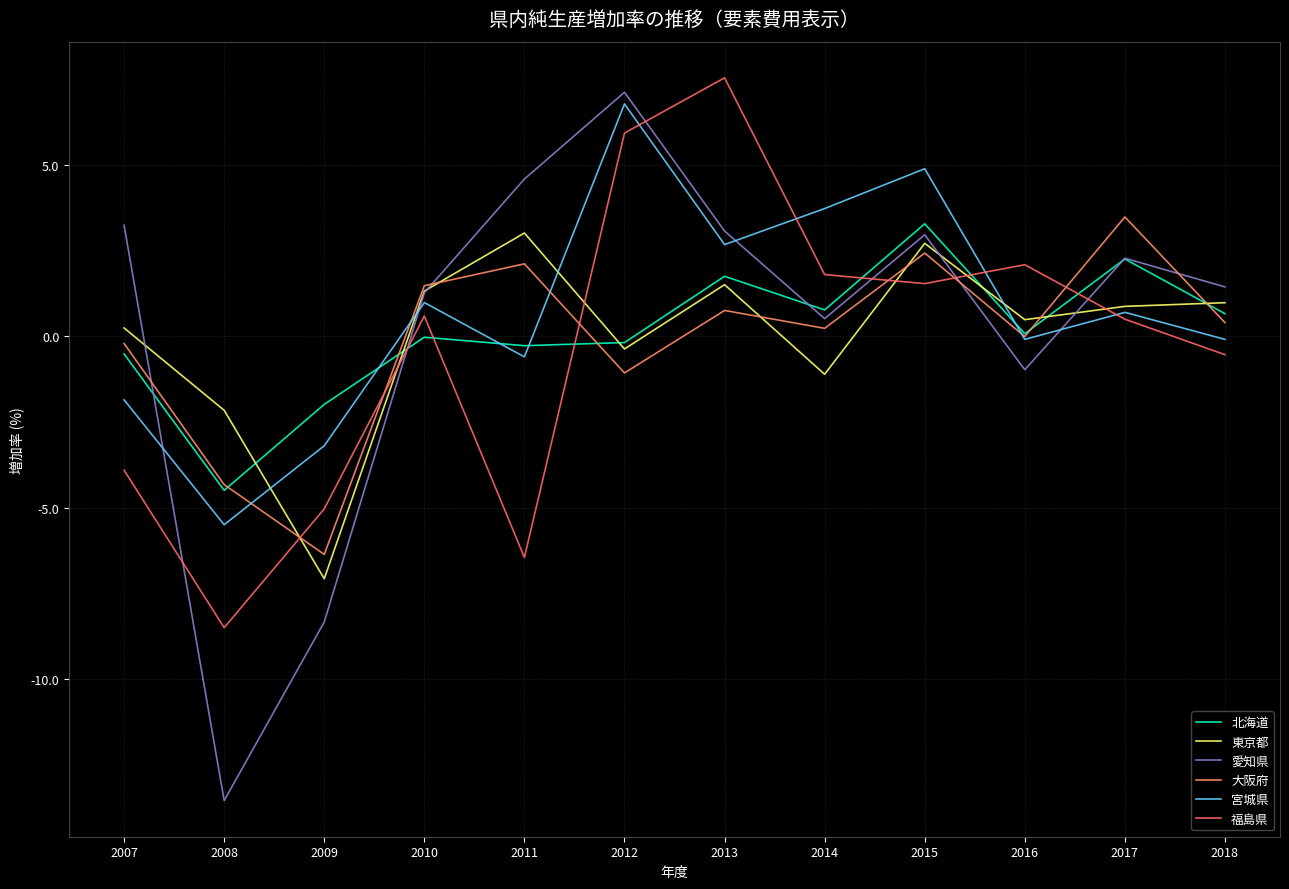

Between 2011 and 2013, which series saw the biggest shift?

福島県